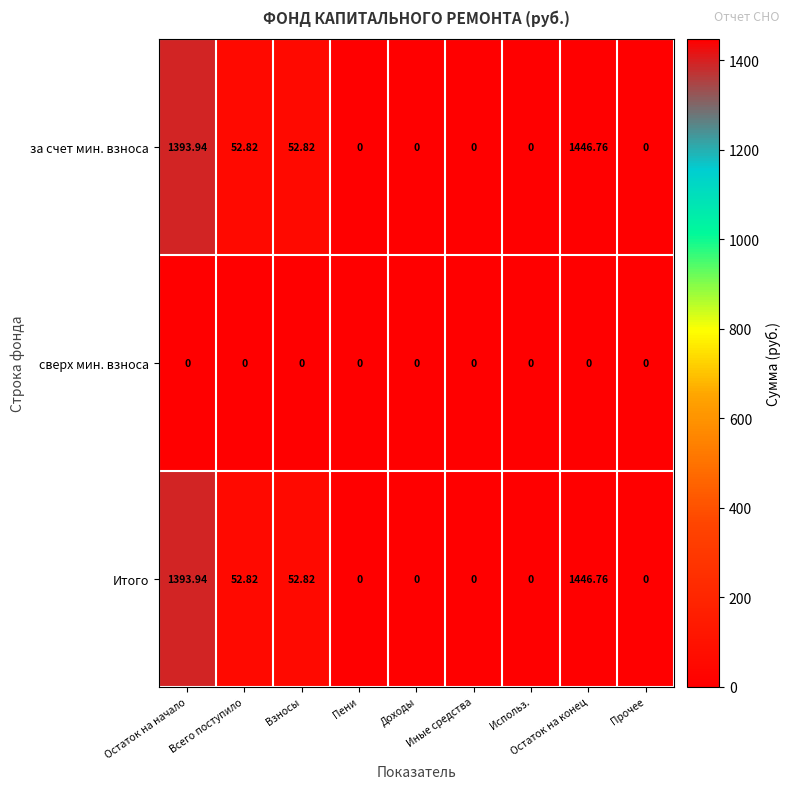

At which category is the sum across all series the highest?

Остаток на конец